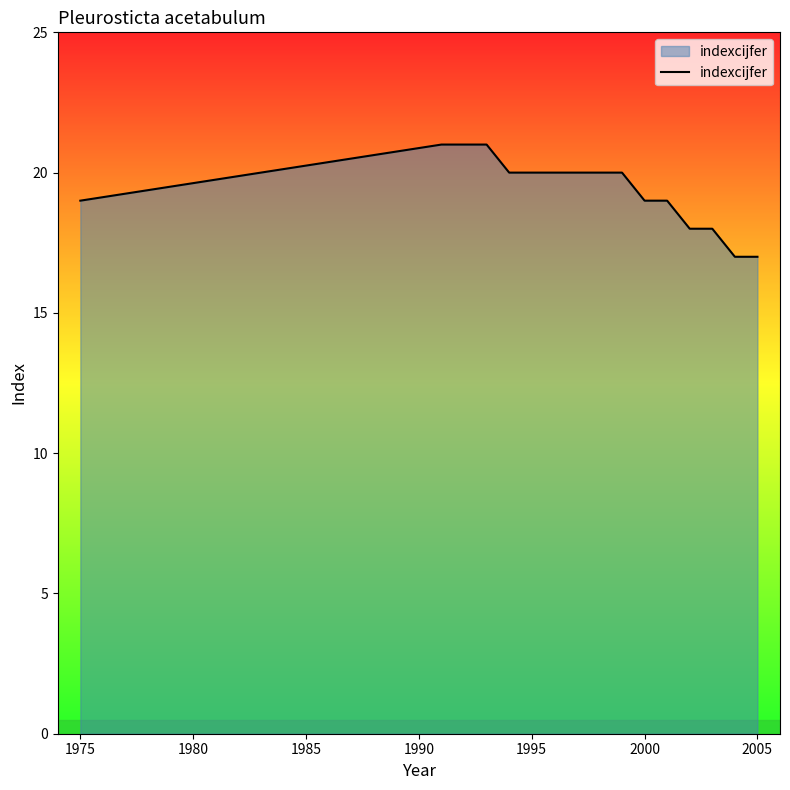

What is the minimum value shown in the chart?

17